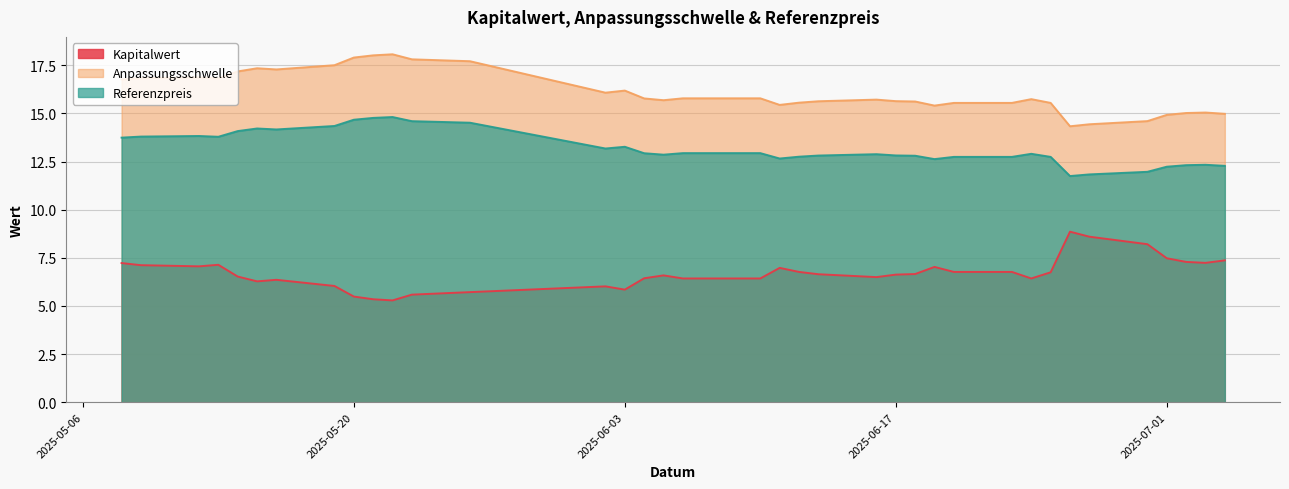

How many interior local peaks does the Kapitalwert series have?

7